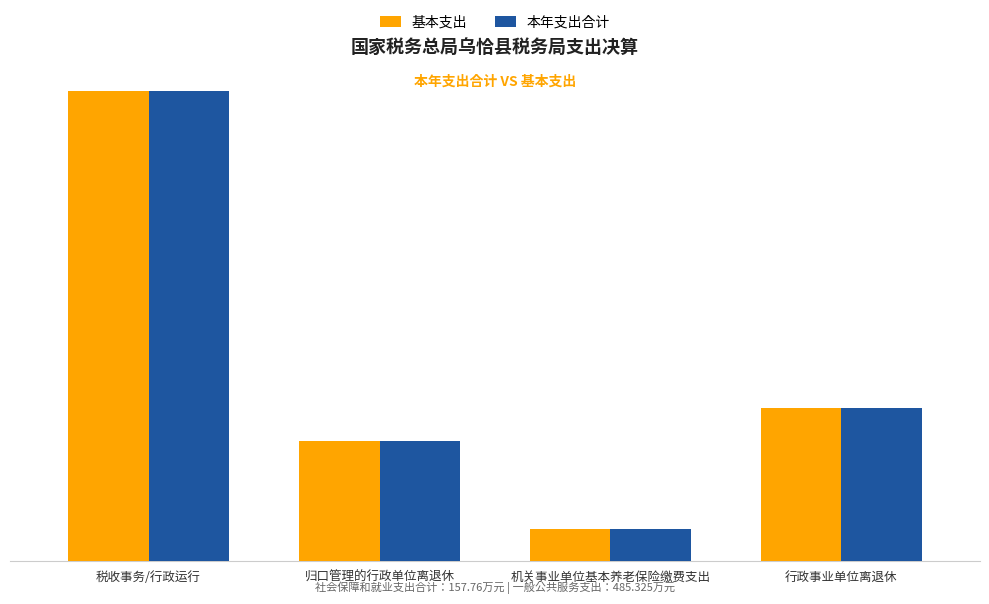

What is the total value across all series at 行政事业单位离退休?

315.5